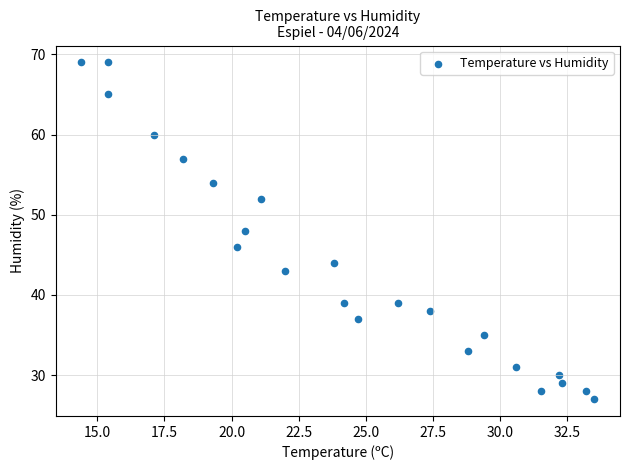

What is the range of Y values (max minus min)?

42